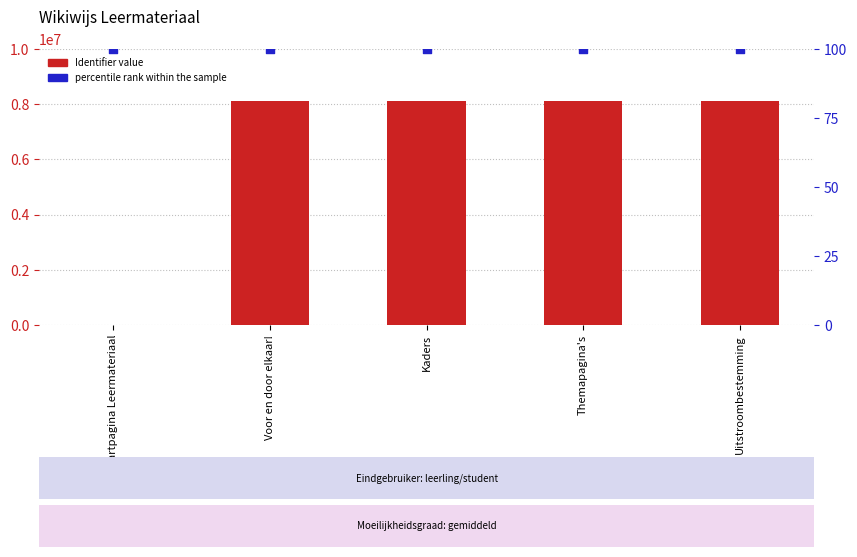

At which category is the sum across all series the highest?

Uitstroombestemming